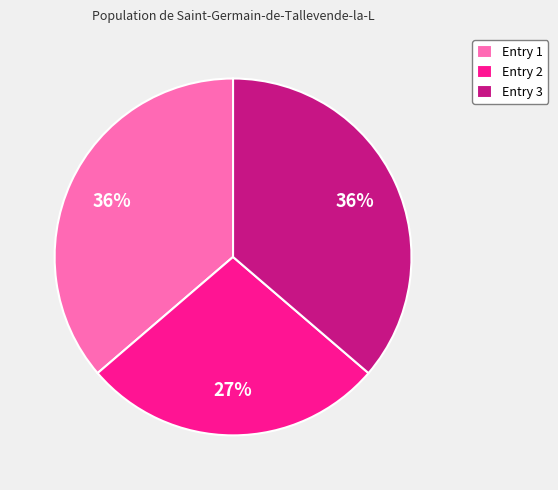

To the nearest percent, what is the difference between the largest and smallest slice percentages?

9%